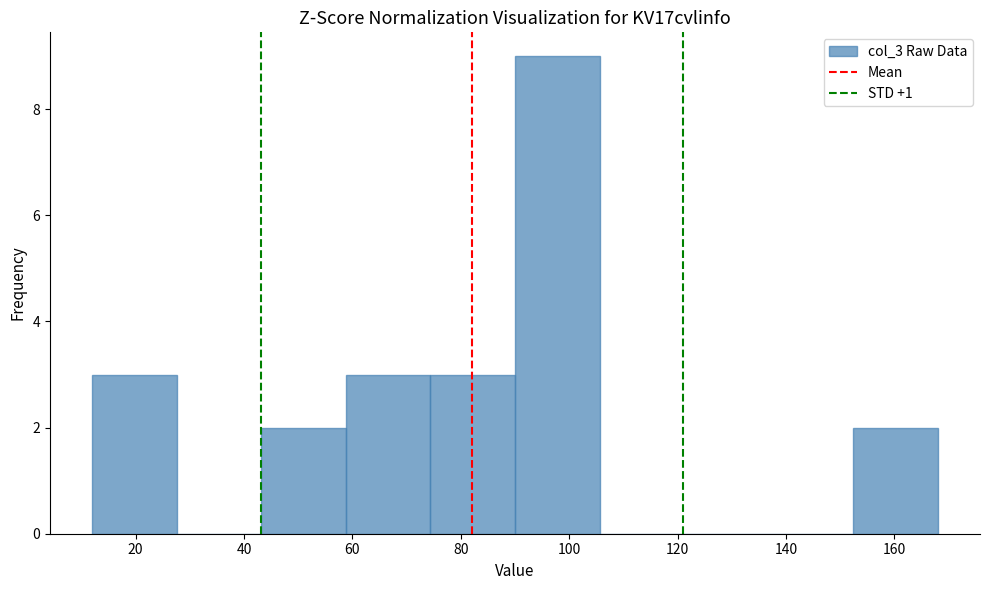

Reading left to right, transcribe this chart: for each bar, give the range it covers on the x-axis and its height. Neither the bar edges nor the heights are printed on the chart, so give them approximately, as read against the axes.

12.0 to 27.6: 3
27.6 to 43.2: 0
43.2 to 58.8: 2
58.8 to 74.4: 3
74.4 to 90.0: 3
90.0 to 105.6: 9
105.6 to 121.2: 0
121.2 to 136.8: 0
136.8 to 152.4: 0
152.4 to 168.0: 2